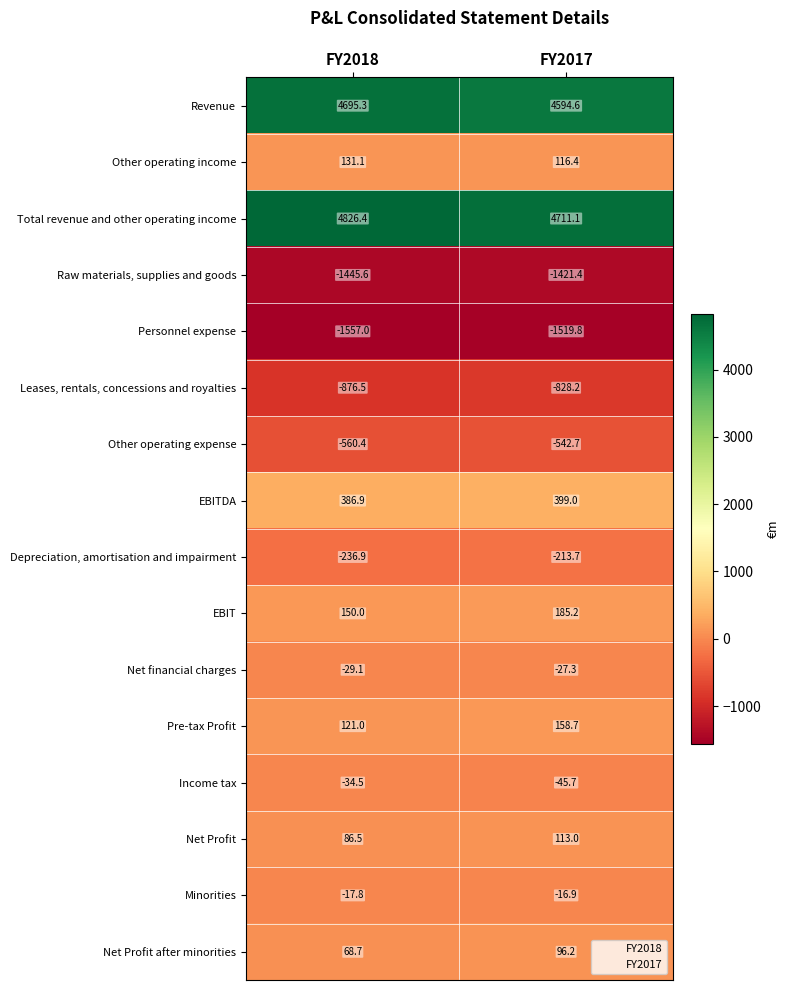

At FY2017, list the series in order from smallest to largest.

Personnel expense, Raw materials, supplies and goods, Leases, rentals, concessions and royalties, Other operating expense, Depreciation, amortisation and impairment, Income tax, Net financial charges, Minorities, Net Profit after minorities, Net Profit, Other operating income, Pre-tax Profit, EBIT, EBITDA, Revenue, Total revenue and other operating income